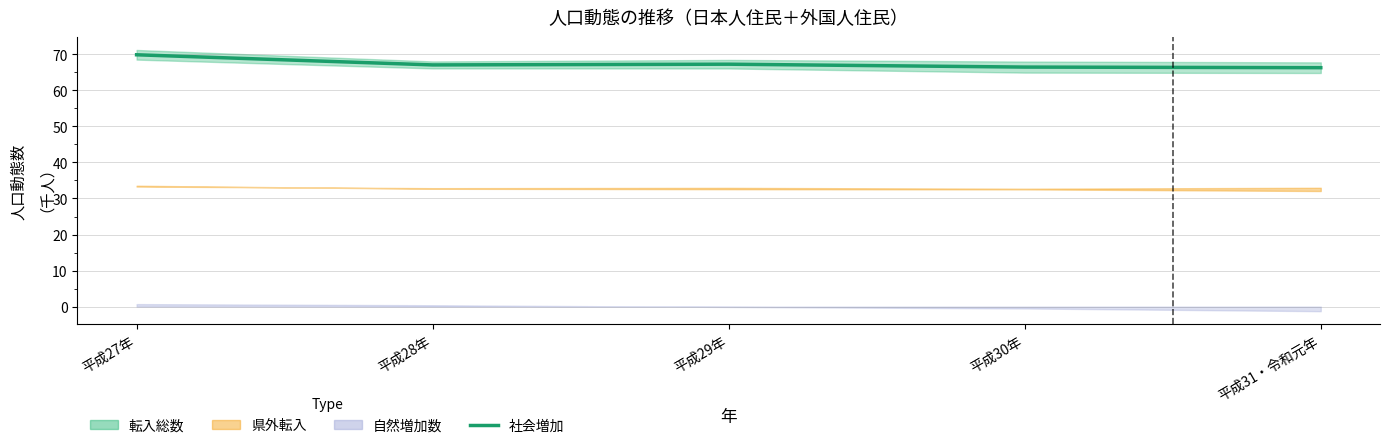

What is the change in value from 平成27年 to 平成31・令和元年?

-3.6